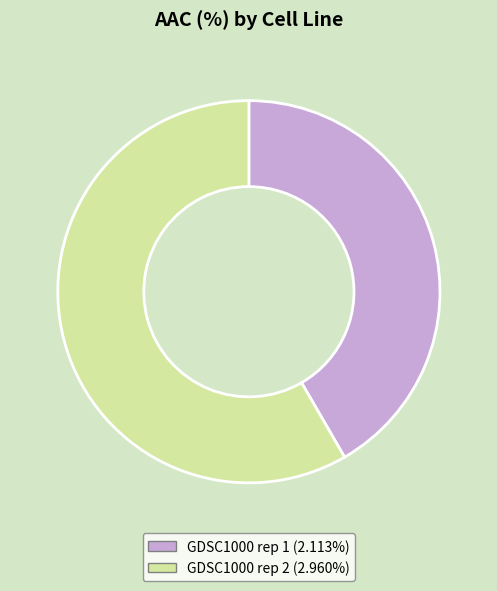

Approximately how many times larger is the value at GDSC1000 rep 1 compared to GDSC1000 rep 2?

0.7